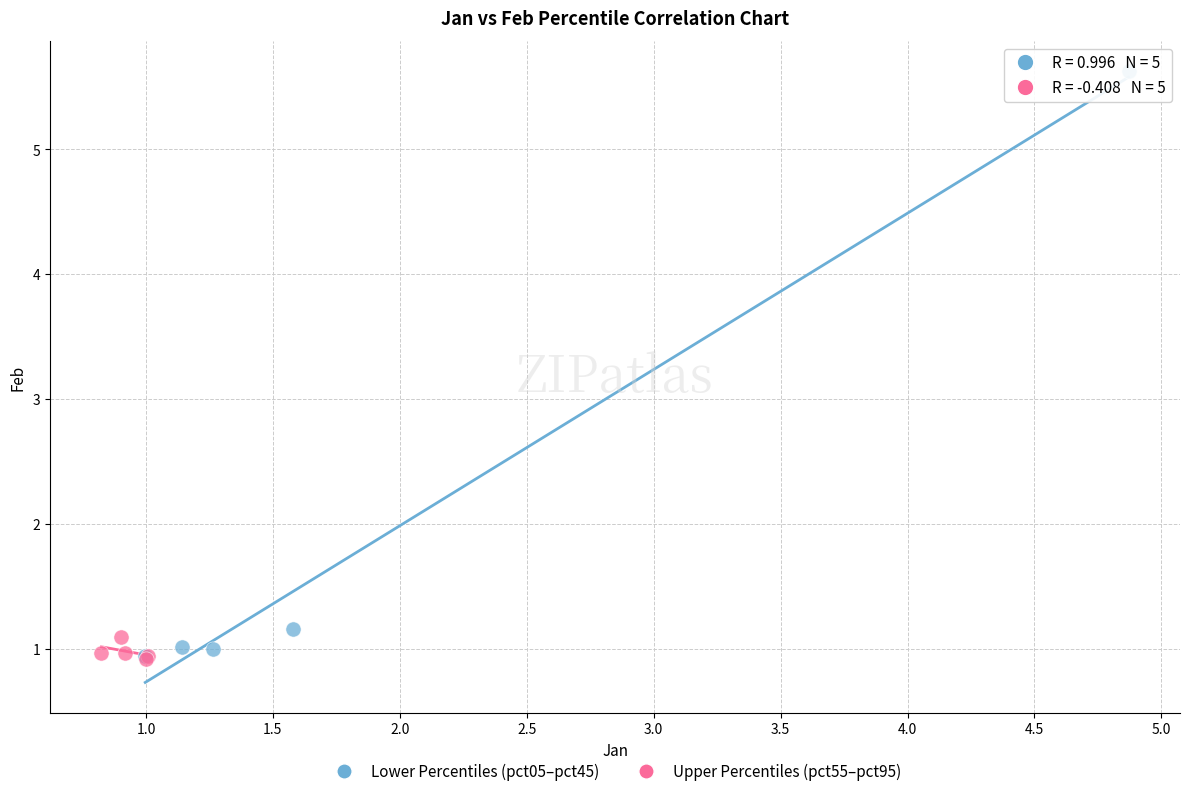

Which series has the largest Y range (max minus min)?

Lower Percentiles (pct05–pct45)